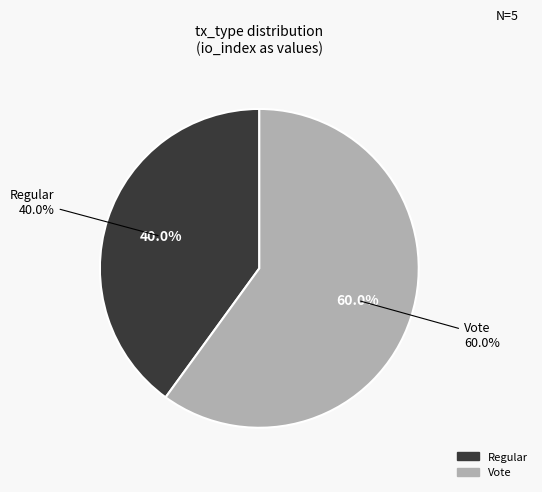

To the nearest percent, what percentage of the pie is Vote?

60%